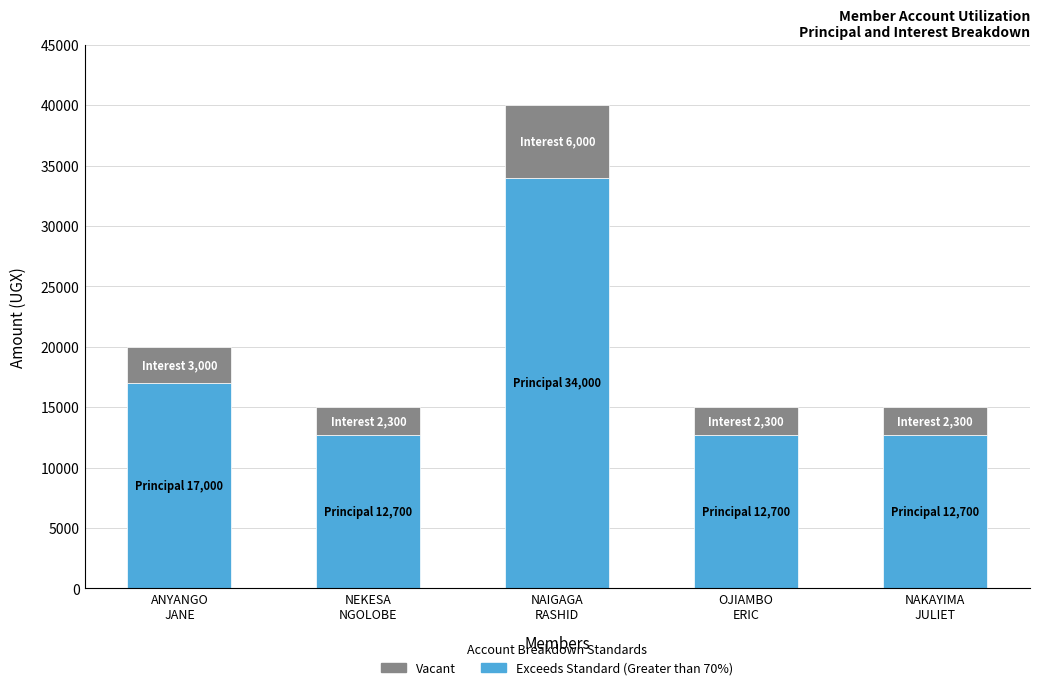

What is the maximum value for Exceeds Standard (Greater than 70%)?

34000